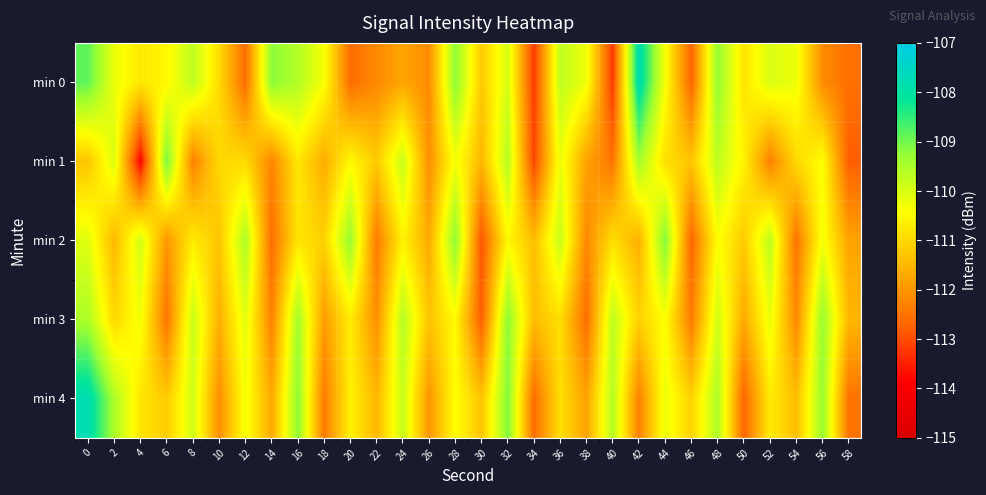

Reading left to right, what are all the values shown in this chart?

min 0: 0=-108.9	2=-110.2	4=-110.8	6=-110.5	8=-109.7	10=-110.9	12=-112.6	14=-109.2	16=-109.6	18=-110.4	20=-112.6	22=-112.2	24=-111.7	26=-112.2	28=-109.2	30=-111.2	32=-110.0	34=-113.2	36=-109.7	38=-110.3	40=-113.2	42=-107.8	44=-110.3	46=-112.7	48=-109.2	50=-110.8	52=-110.0	54=-110.2	56=-112.1	58=-112.6
min 1: 0=-111.3	2=-110.0	4=-113.8	6=-109.0	8=-112.3	10=-111.0	12=-111.0	14=-112.2	16=-110.8	18=-111.7	20=-110.5	22=-111.2	24=-109.8	26=-112.1	28=-110.3	30=-111.5	32=-109.6	34=-113.1	36=-110.2	38=-111.8	40=-112.5	42=-109.4	44=-110.9	46=-111.3	48=-109.7	50=-110.6	52=-112.3	54=-111.0	56=-110.4	58=-112.8
min 2: 0=-110.1	2=-111.5	4=-109.9	6=-112.0	8=-110.7	10=-111.3	12=-109.5	14=-112.6	16=-110.8	18=-111.1	20=-109.3	22=-112.4	24=-110.6	26=-111.7	28=-109.2	30=-112.9	32=-110.5	34=-111.4	36=-109.8	38=-112.2	40=-110.9	42=-111.6	44=-109.1	46=-112.7	48=-110.4	50=-111.2	52=-109.7	54=-112.5	56=-110.3	58=-111.8
min 3: 0=-109.5	2=-111.0	4=-110.3	6=-112.5	8=-109.8	10=-111.6	12=-110.1	14=-112.3	16=-109.4	18=-111.9	20=-110.7	22=-112.1	24=-109.6	26=-111.3	28=-110.5	30=-112.8	32=-109.2	34=-111.4	36=-110.9	38=-112.6	40=-109.7	42=-111.1	44=-110.4	46=-112.4	48=-109.9	50=-111.7	52=-110.2	54=-112.2	56=-109.3	58=-111.5
min 4: 0=-107.8	2=-109.5	4=-110.8	6=-111.2	8=-109.9	10=-112.1	12=-110.3	14=-111.7	16=-109.2	18=-112.4	20=-110.6	22=-111.5	24=-109.8	26=-112.0	28=-110.4	30=-111.3	32=-109.1	34=-112.6	36=-110.9	38=-111.8	40=-109.6	42=-112.3	44=-110.2	46=-111.1	48=-109.5	50=-112.7	52=-110.7	54=-111.4	56=-109.3	58=-112.5